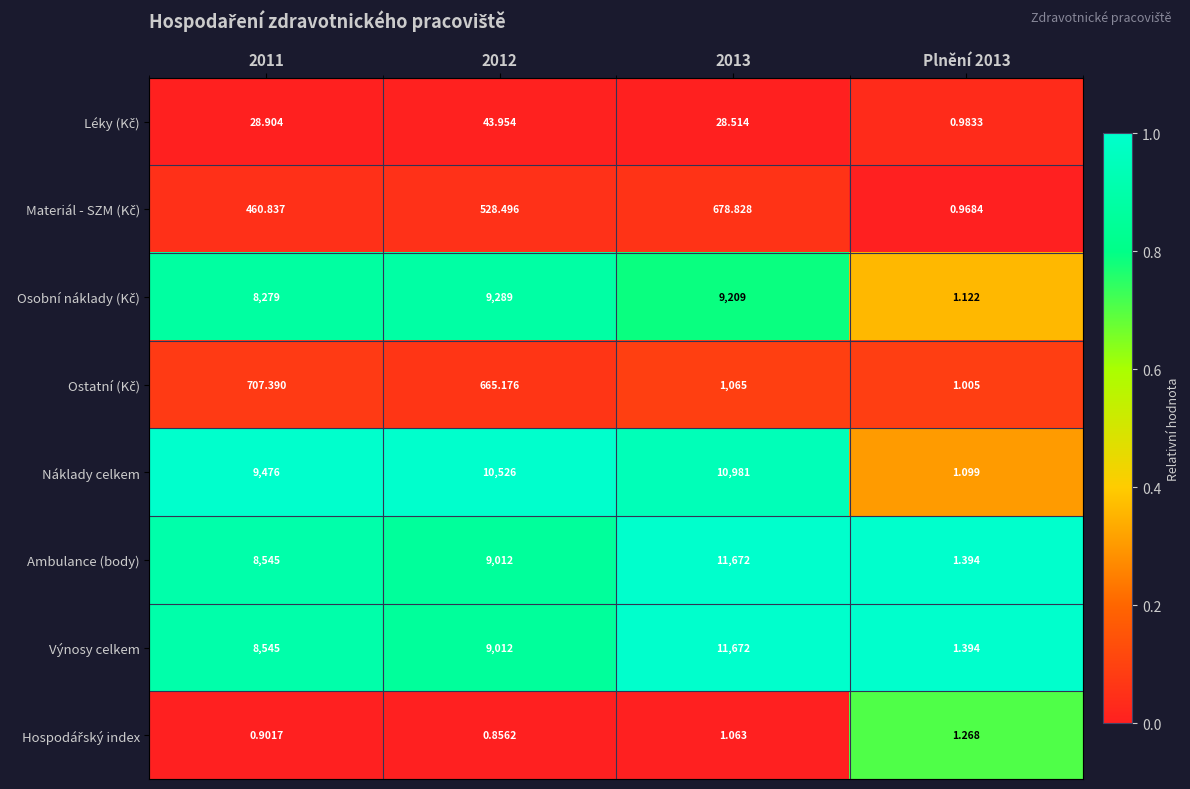

Which series has the largest total across all categories?

Náklady celkem